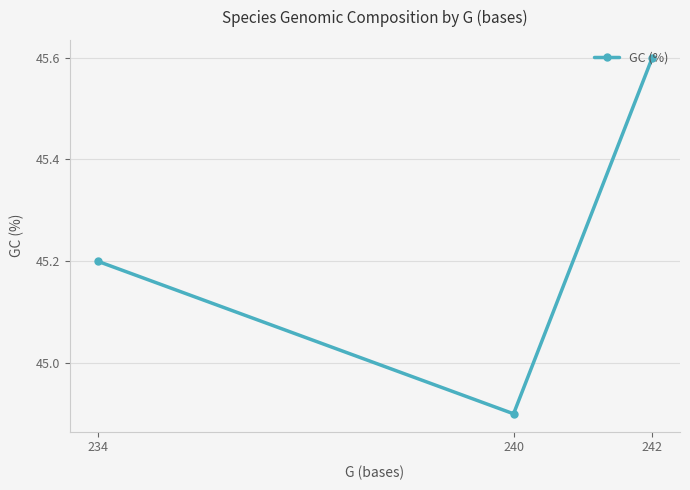

What is the sum of the values at 234 and 242?

90.8